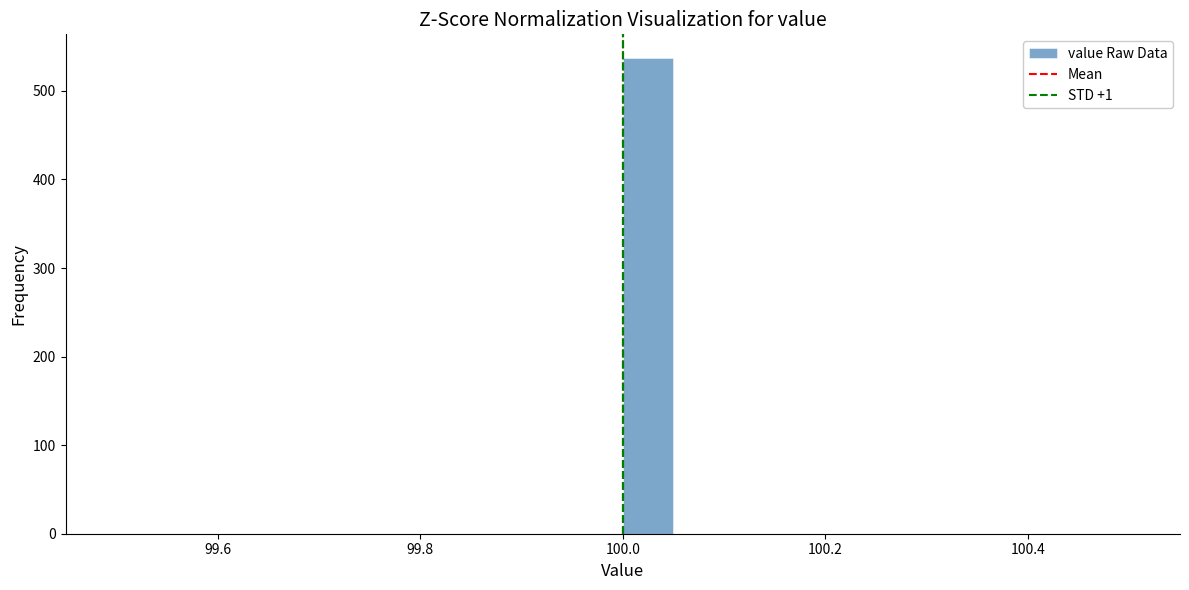

Around what value on the x-axis is the tallest bar? Give the approximate position of its centre, as read against the axis.

100.02